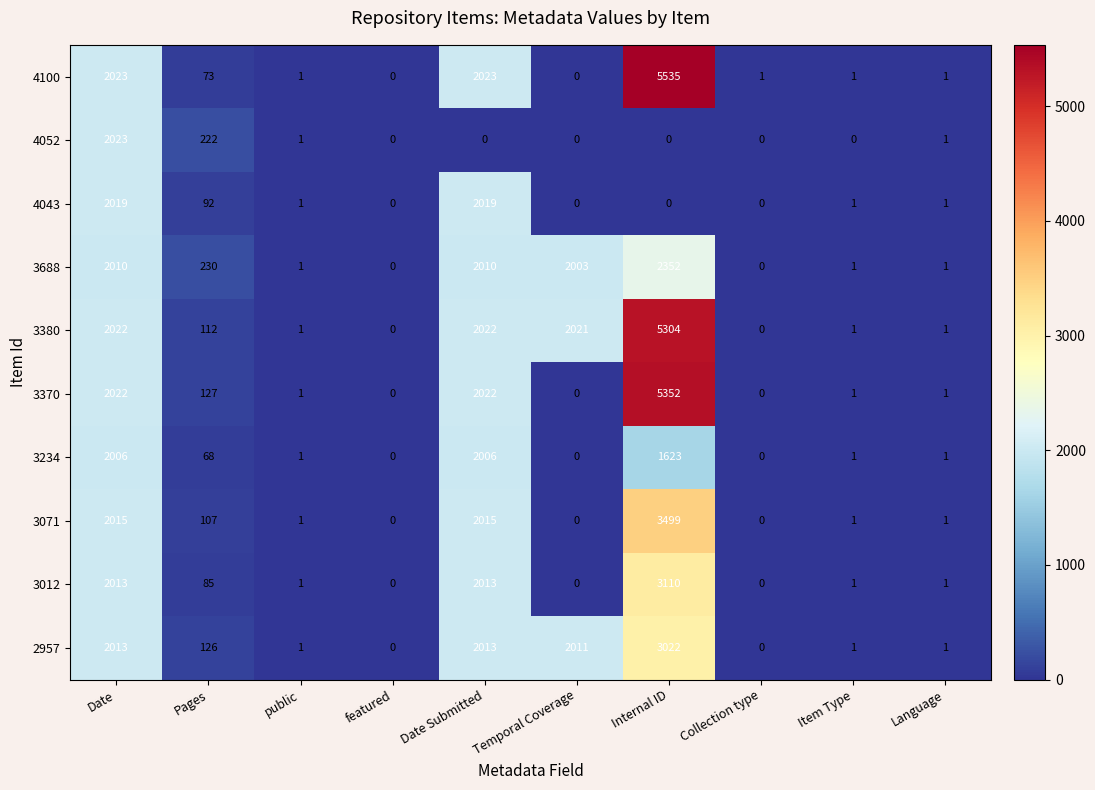

True or false: 3071 has a value of 2015 at Date.

True